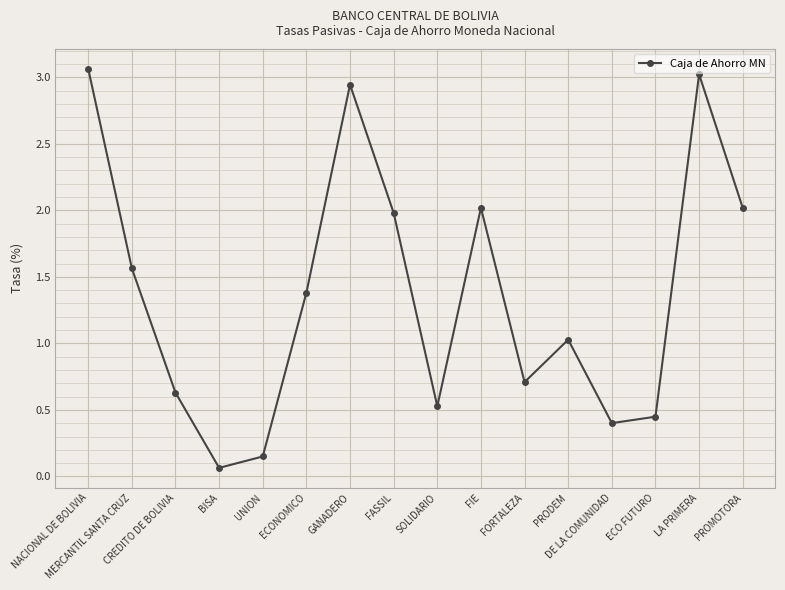

How many points are higher than both their immediate neighbors (excluding endpoints)?

4